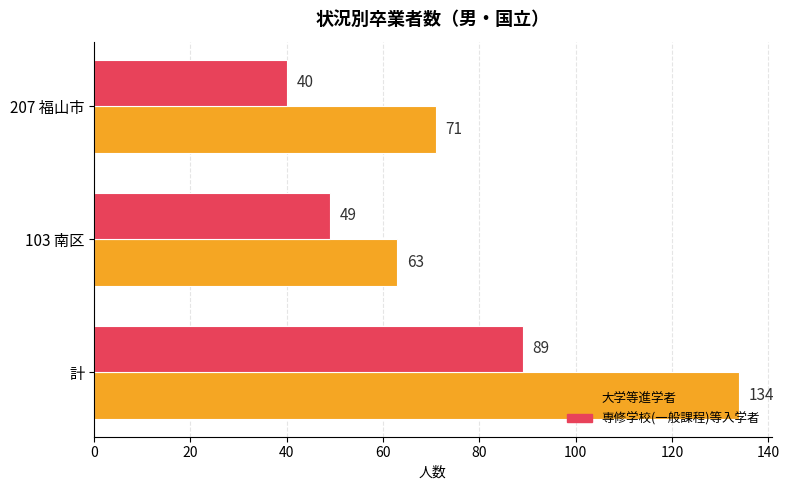

Which series has the largest total across all categories?

大学等進学者